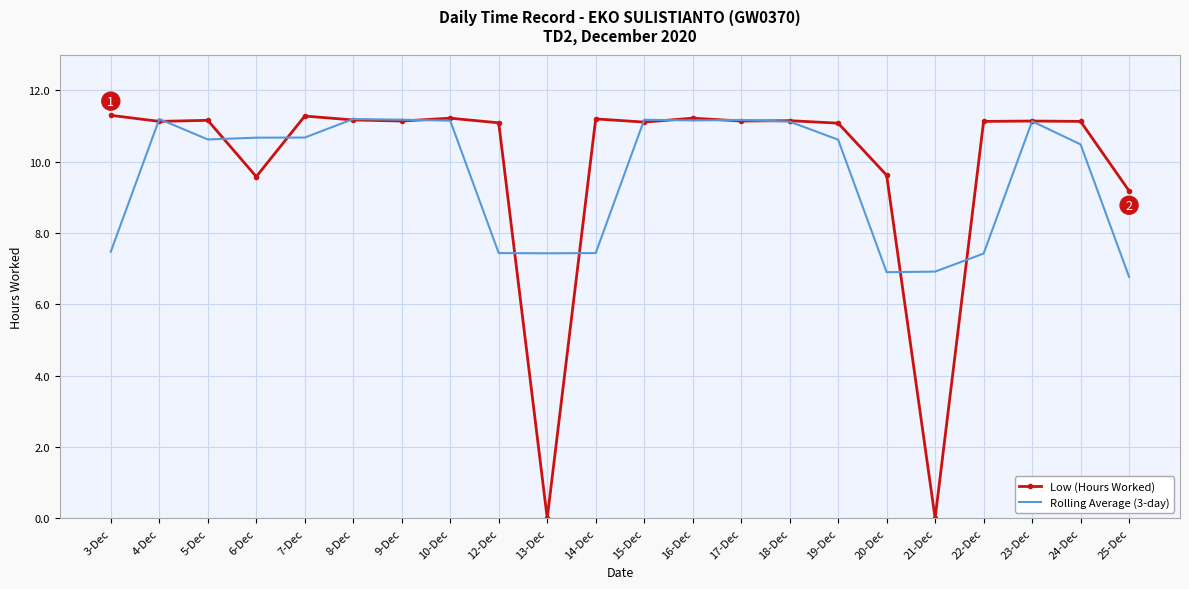

At which label does Rolling Average (3-day) first exceed 10?

4-Dec